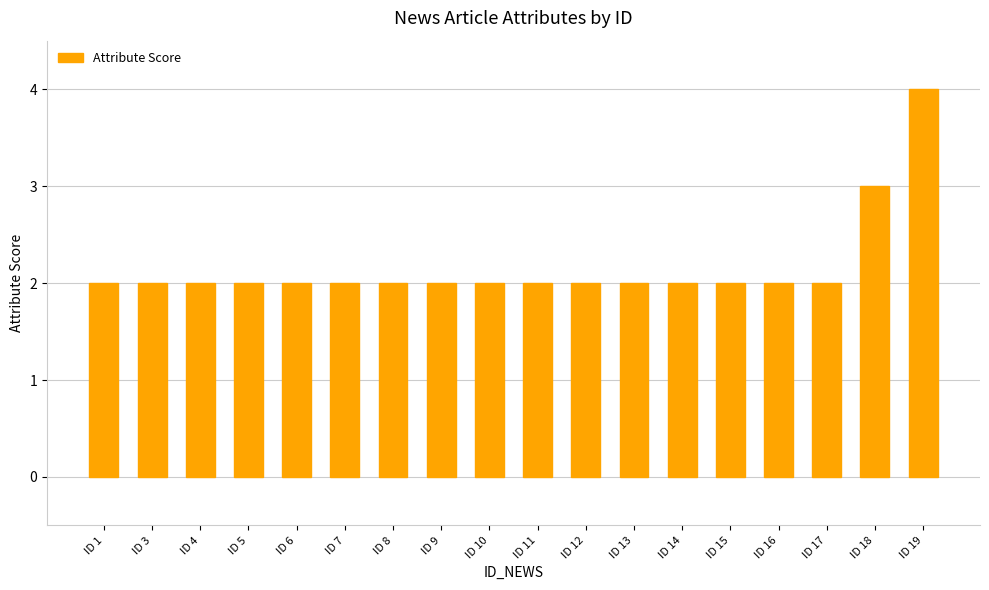

How many bars are there in total?

18